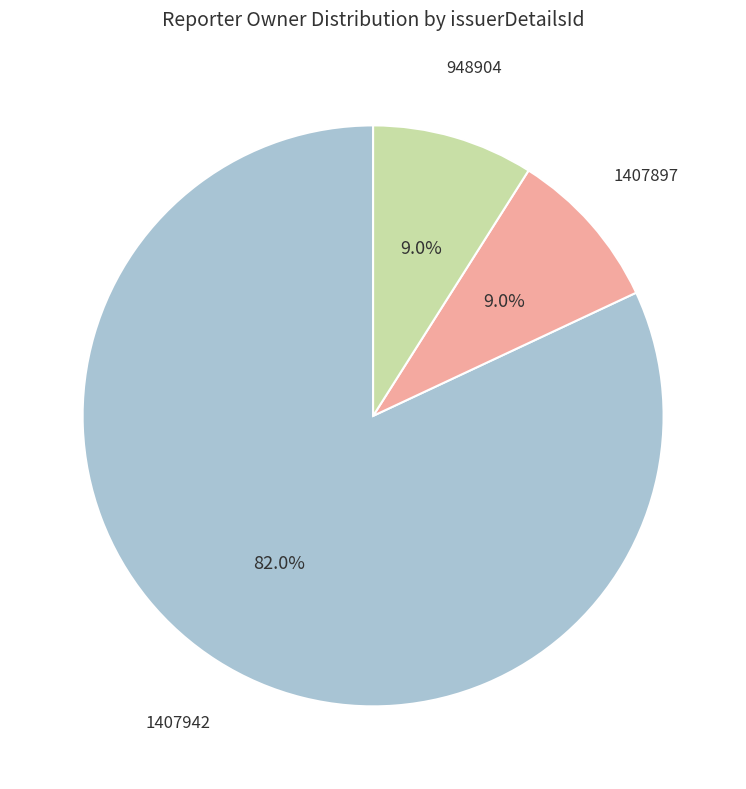

To the nearest percent, what is the difference between the largest and smallest slice percentages?

73%